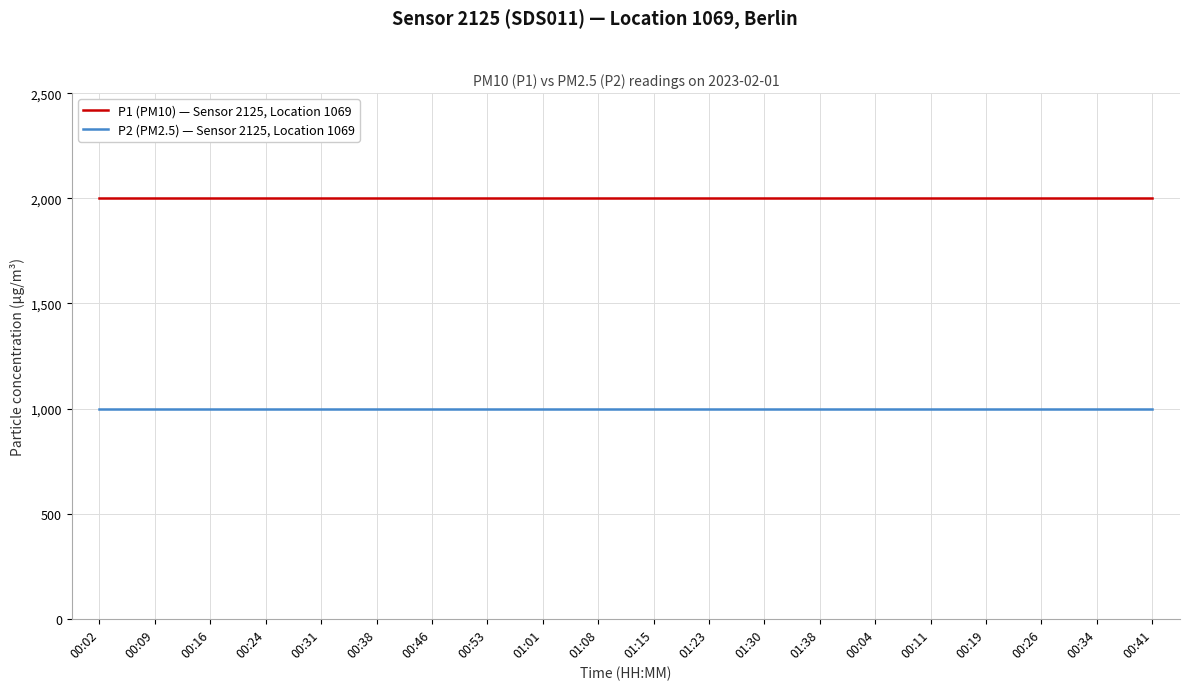

Reading left to right, list all the values displayed in this chart.

P1 (PM10) — Sensor 2125, Location 1069: 1999.9	1999.9	1999.9	1999.9	1999.9	1999.9	1999.9	1999.9	1999.9	1999.9	1999.9	1999.9	1999.9	1999.9	1999.9	1999.9	1999.9	1999.9	1999.9	1999.9
P2 (PM2.5) — Sensor 2125, Location 1069: 999.9	999.9	999.9	999.9	999.9	999.9	999.9	999.9	999.9	999.9	999.9	999.9	999.9	999.9	999.9	999.9	999.9	999.9	999.9	999.9